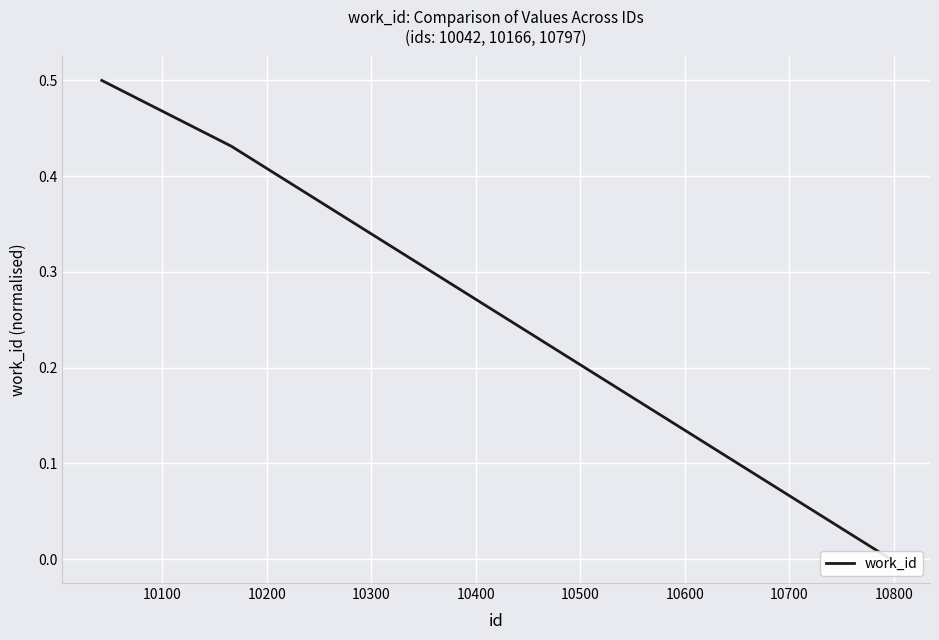

Reading left to right, list all the values displayed in this chart.

0.5	0.4	-0.0